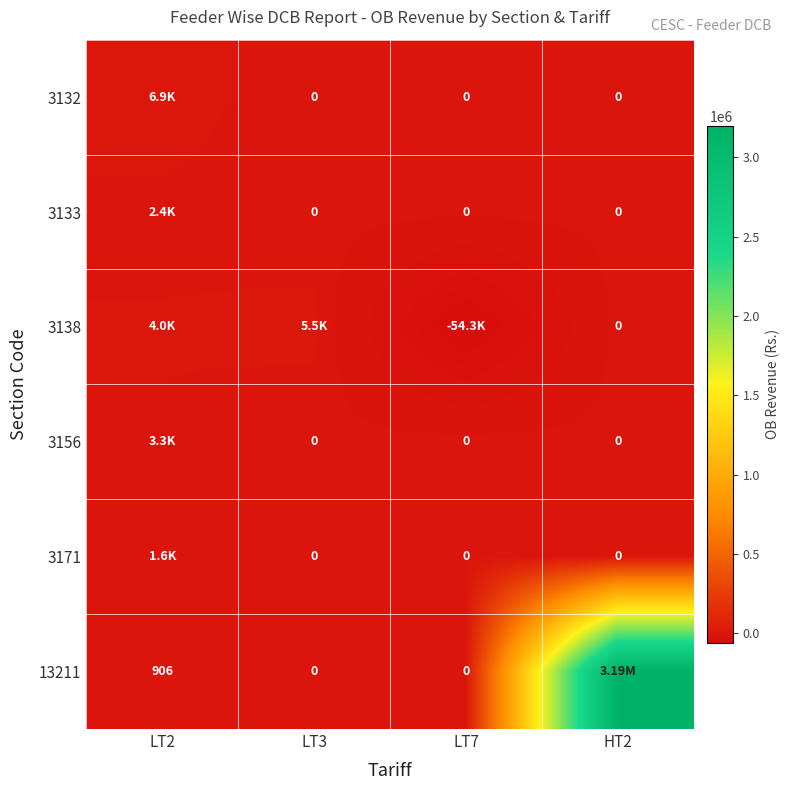

Which category has the lowest value in the 3133 series?

LT3